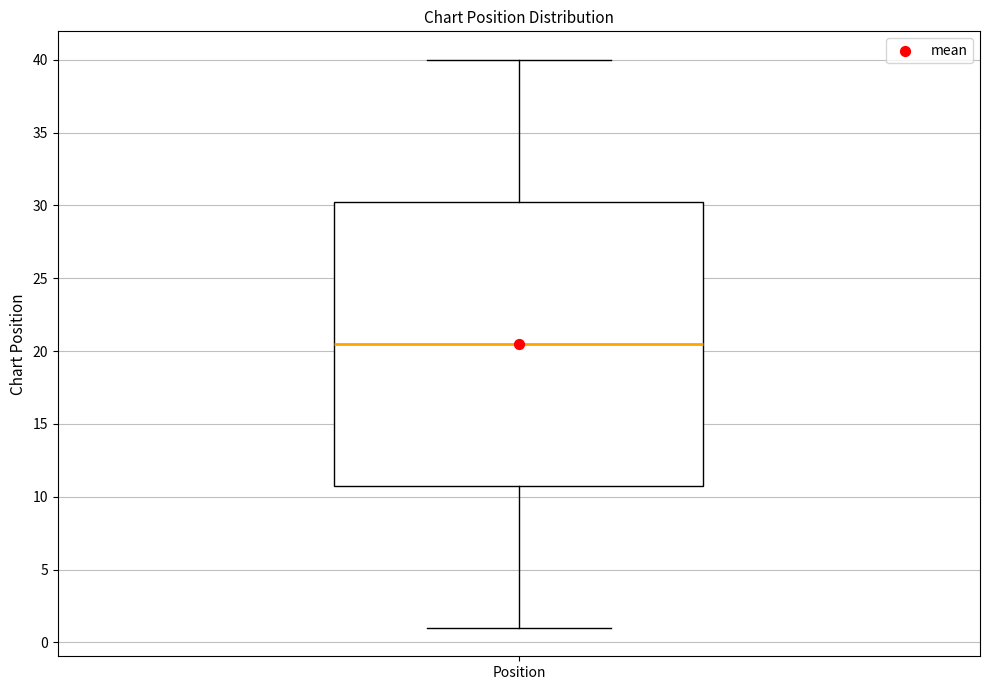

Read this box plot against the y-axis: the position of the median line, the range covered by the box, and the ends of both whiskers. The values are not printed on the chart, so give them approximately, as read against the axis.

median 20.5, box 11.0 to 30.5, whiskers 1.0 to 40.0